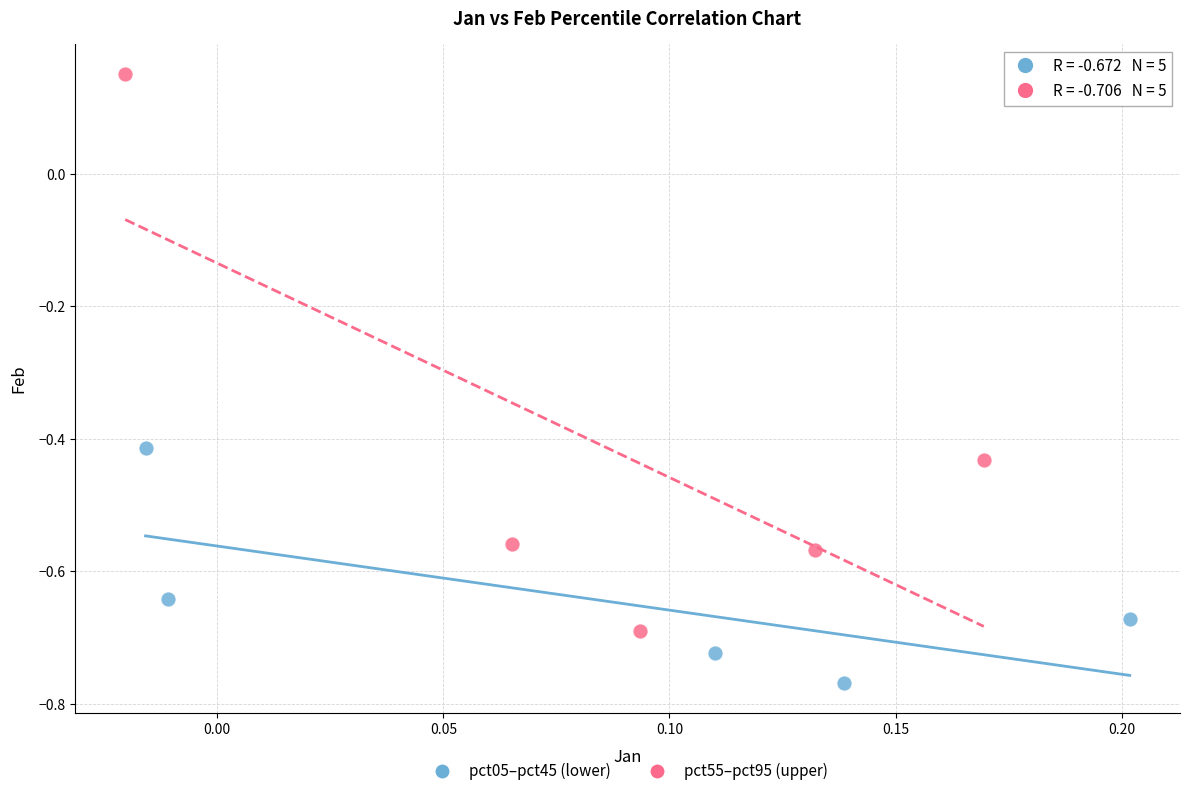

Which series has the largest Y range (max minus min)?

pct55–pct95 (upper)